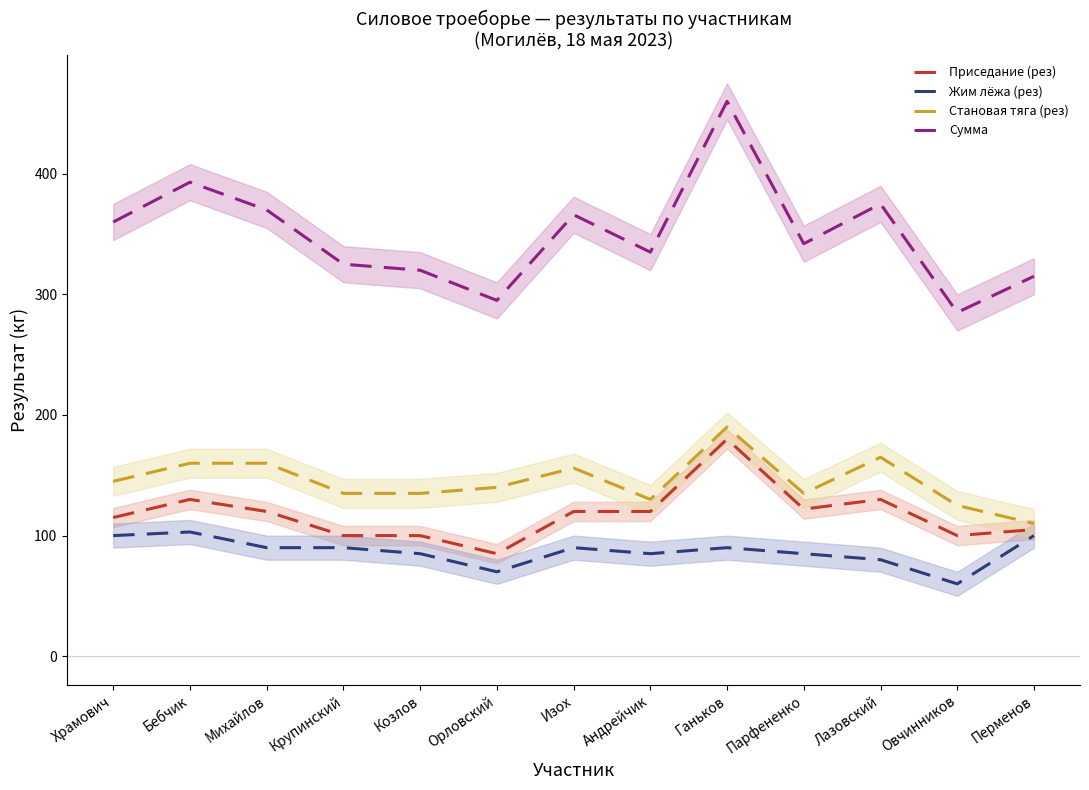

Reading right to left, extract all data points from this chart.

Приседание (рез): 105	100	130	122	180	120	120	85	100	100	120	130	115
Жим лёжа (рез): 100	60	80	85	90	85	90	70	85	90	90	103	100
Становая тяга (рез): 110	125	165	135	190	130	156	140	135	135	160	160	145
Сумма: 315	285	375	342	460	335	366	295	320	325	370	393	360